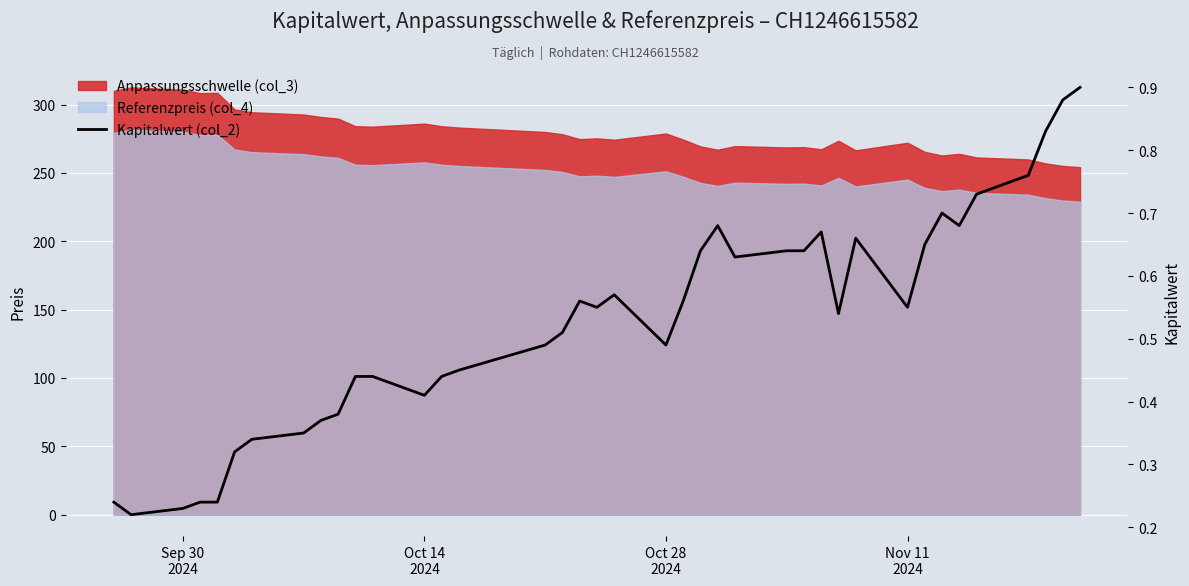

How many values are between 0 and 1?

39